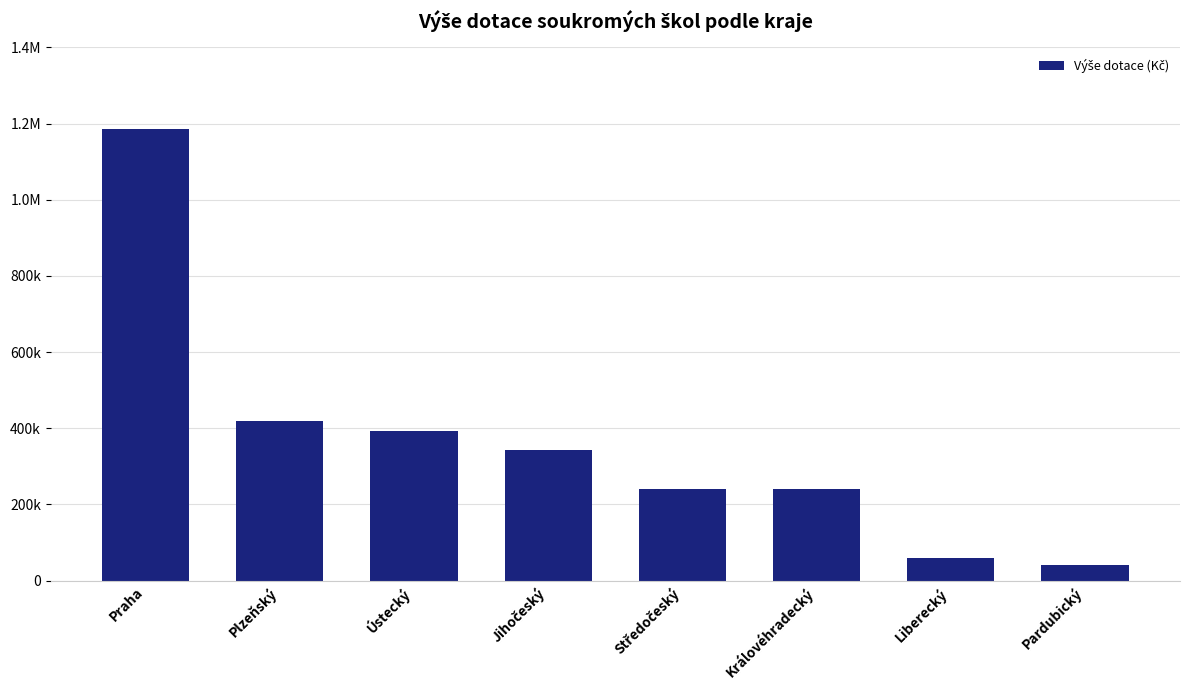

Reading left to right, list all the values displayed in this chart.

Praha=1185841	Plzeňský=419669	Ústecký=393941	Jihočeský=341683	Středočeský=241188	Královéhradecký=241188	Liberecký=60297	Pardubický=40198